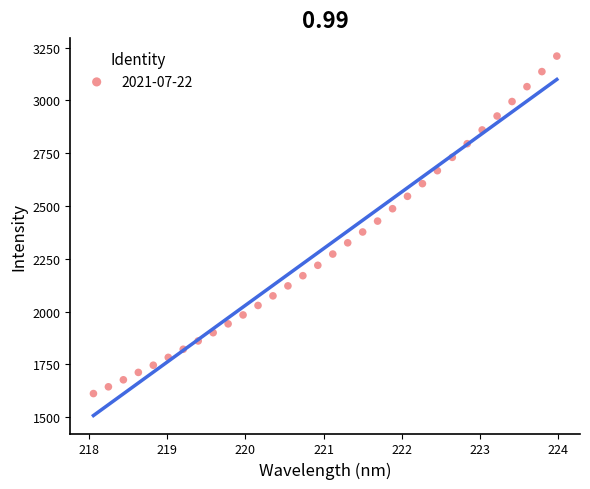

What is the range of Y values (max minus min)?

1598.6